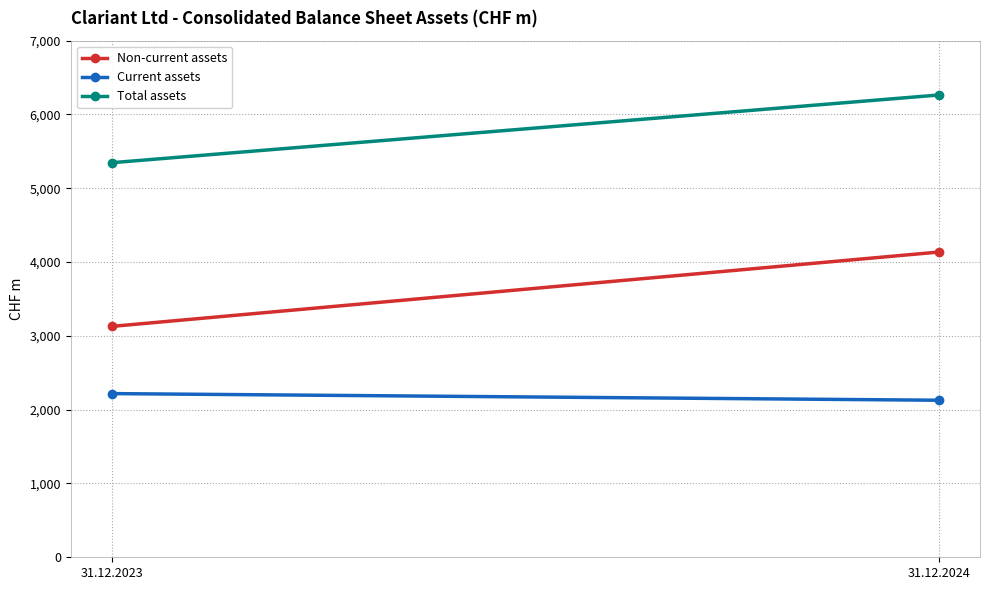

Is the value of Current assets at 31.12.2024 greater than the value of Total assets at 31.12.2024?

No